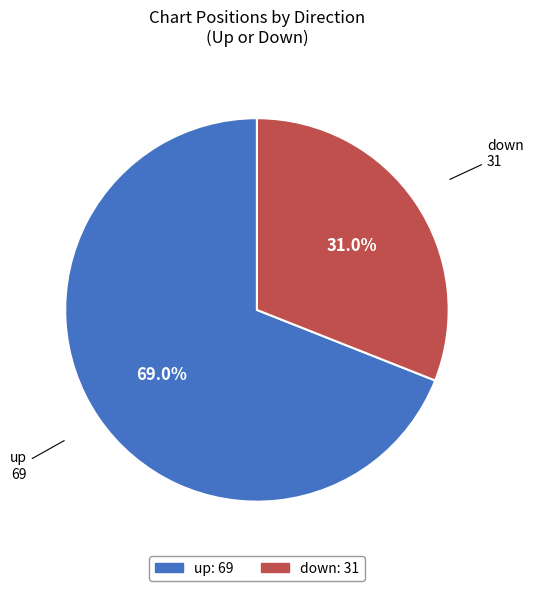

What percentage do down and up together represent?

100.0%